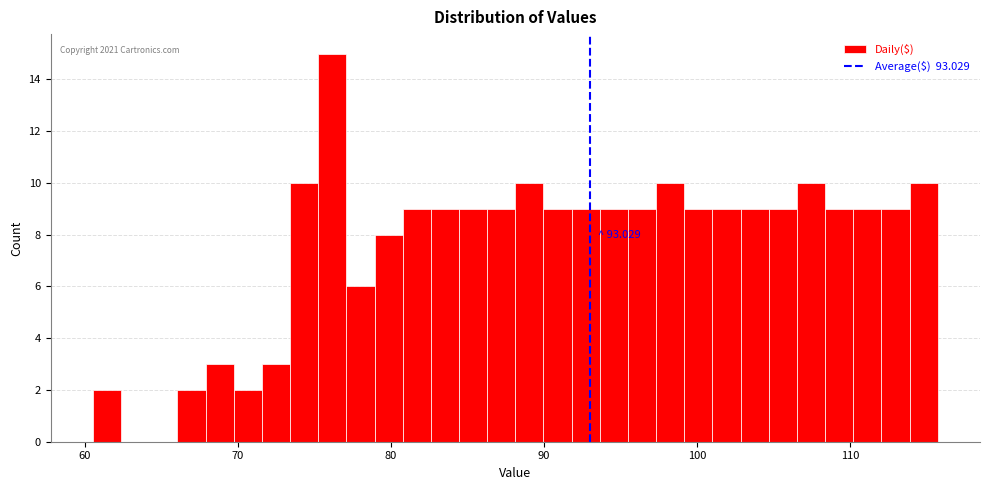

Read against the x-axis, roughly where is the centre of the tallest bar?

76